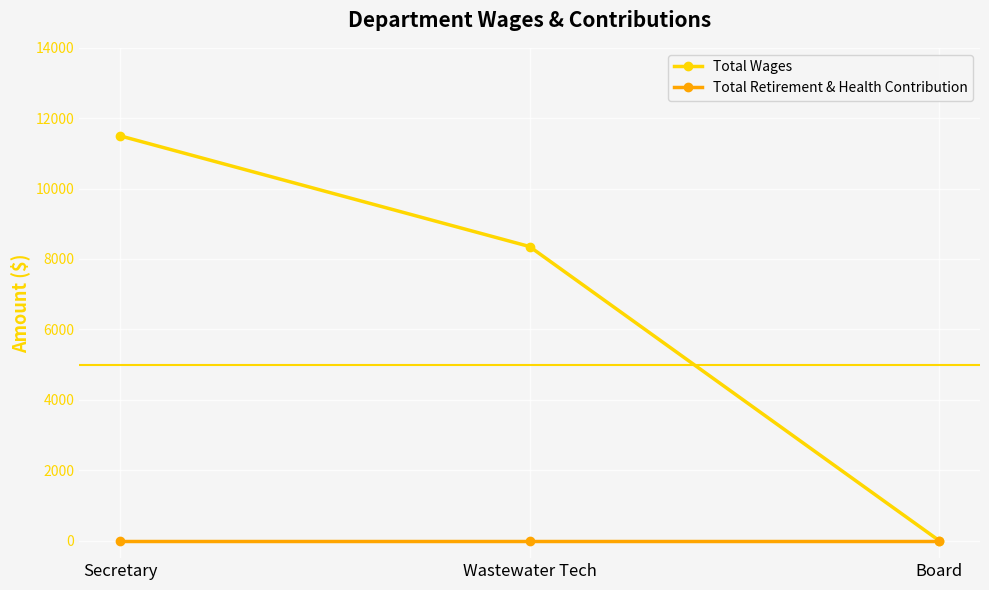

Which series has the largest total across all categories?

Total Wages